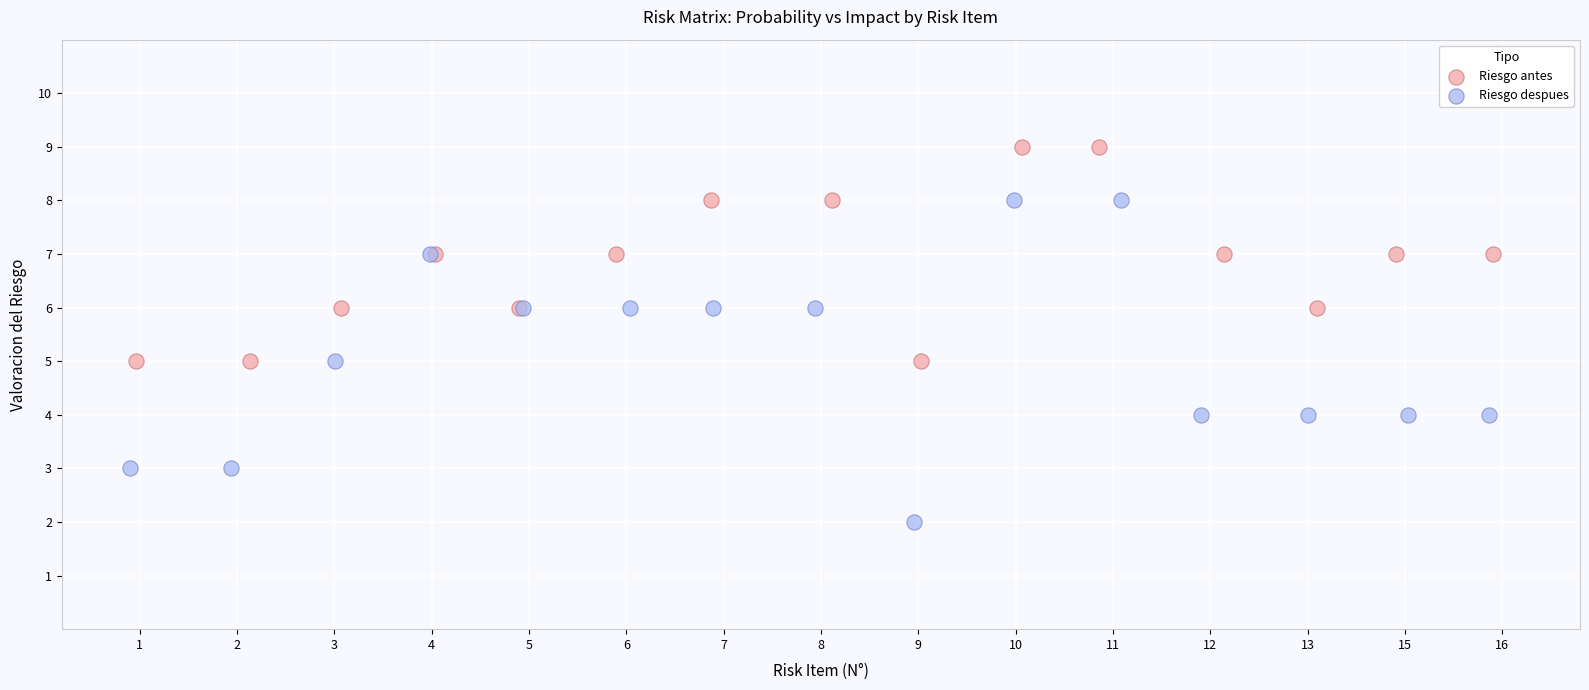

Which series reaches the maximum Y coordinate?

Riesgo antes